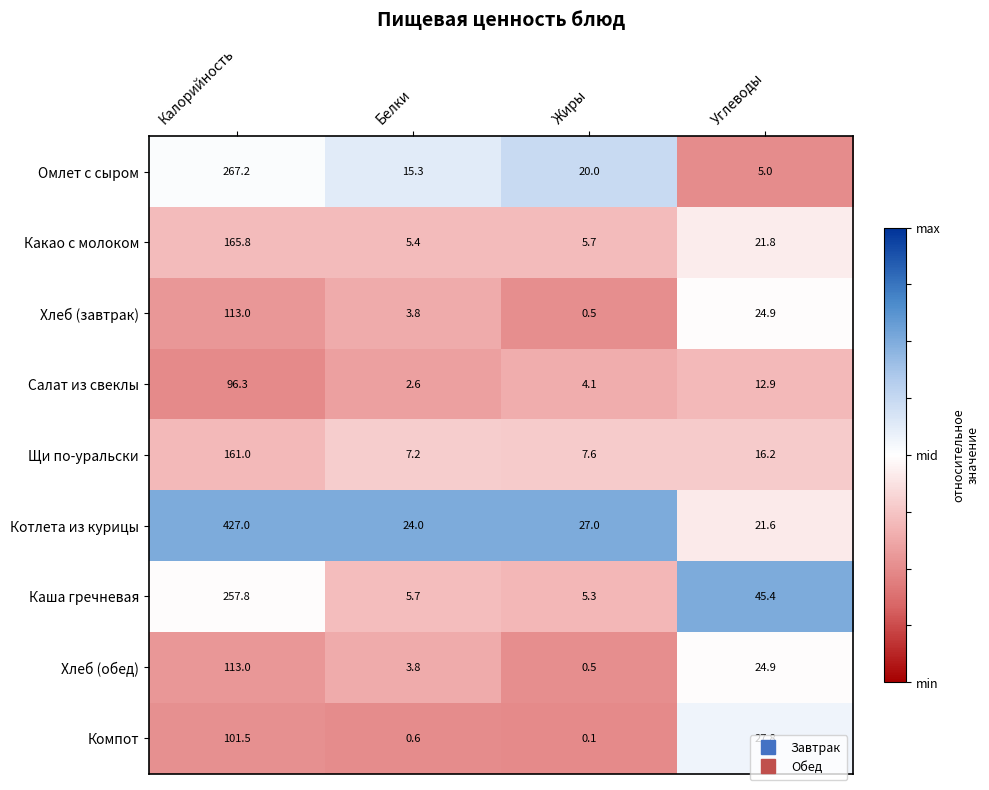

What is the smallest value displayed?

0.1